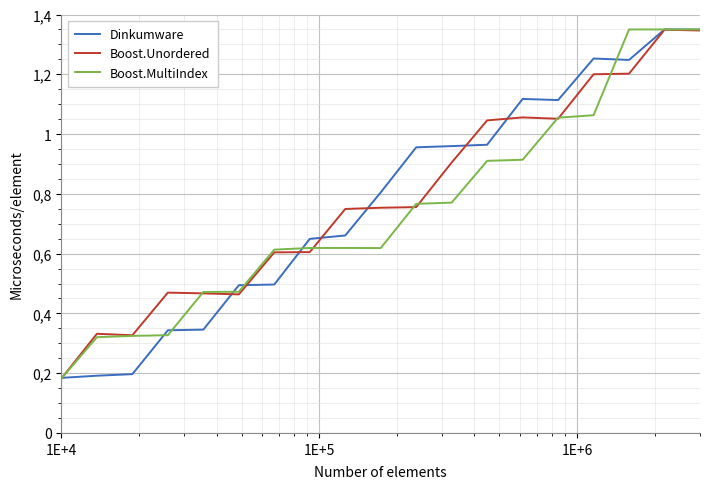

What is the highest value of the Boost.MultiIndex series?

1.4